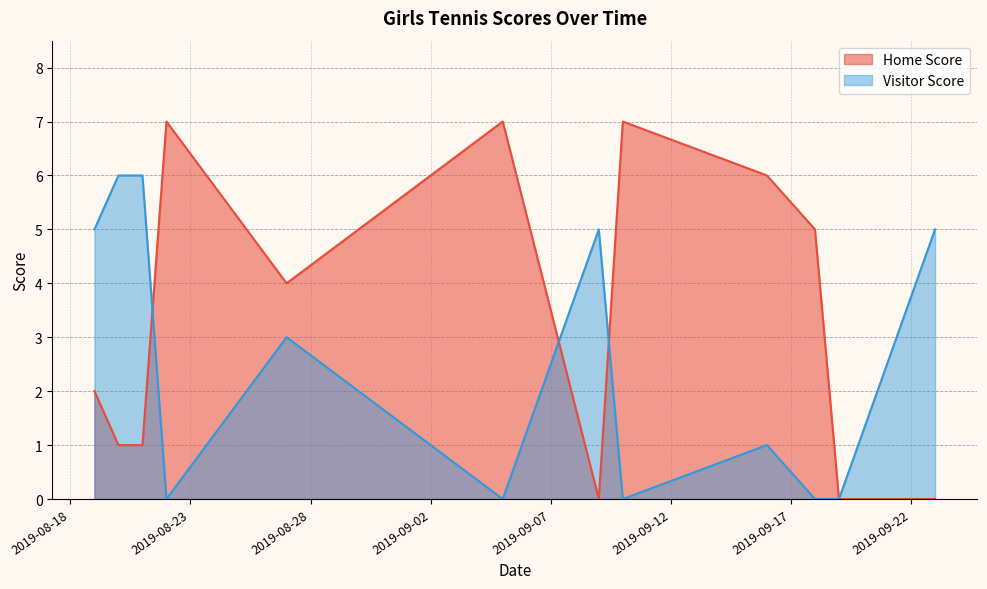

What is the maximum value shown in the chart?

7